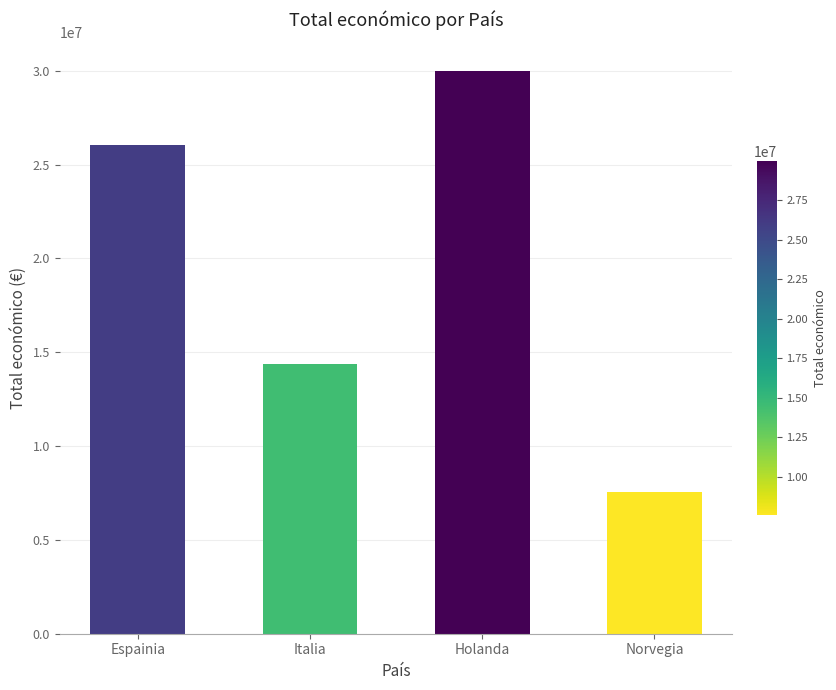

Rank the categories by value from highest to lowest.

Holanda, Espainia, Italia, Norvegia